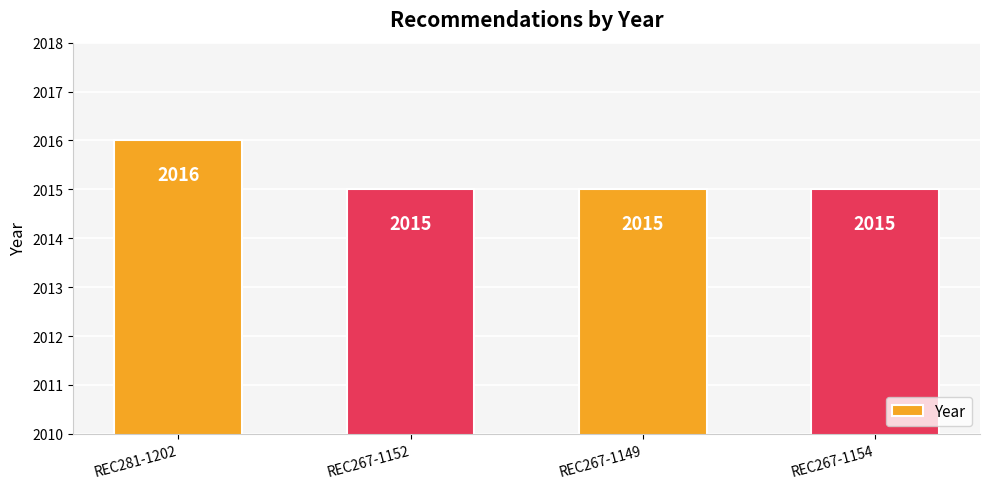

What is the approximate value at REC267-1149?

2015